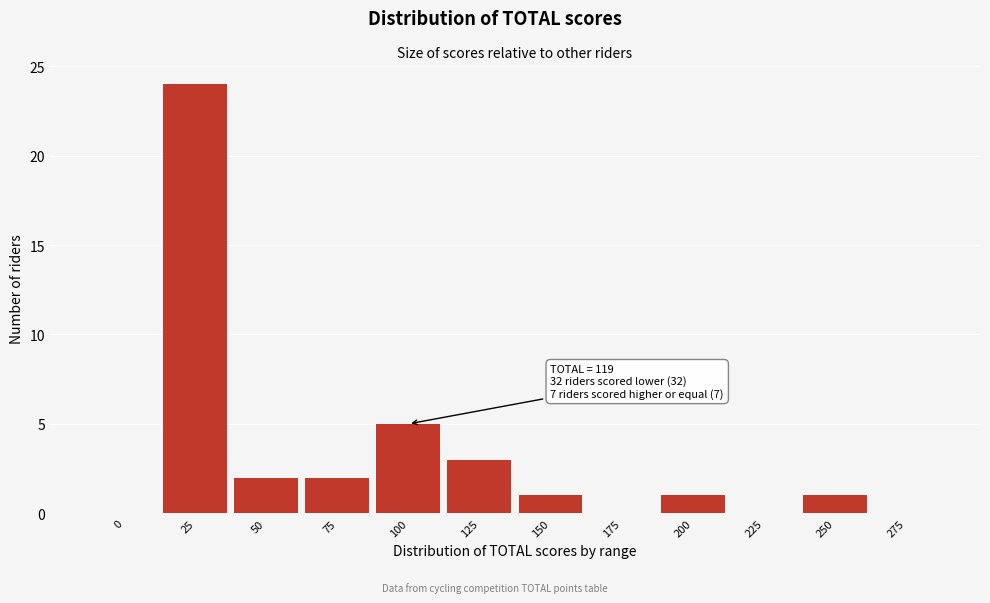

Reading right to left, what are all the values shown in this chart?

275=0	250=1	225=0	200=1	175=0	150=1	125=3	100=5	75=2	50=2	25=24	0=0